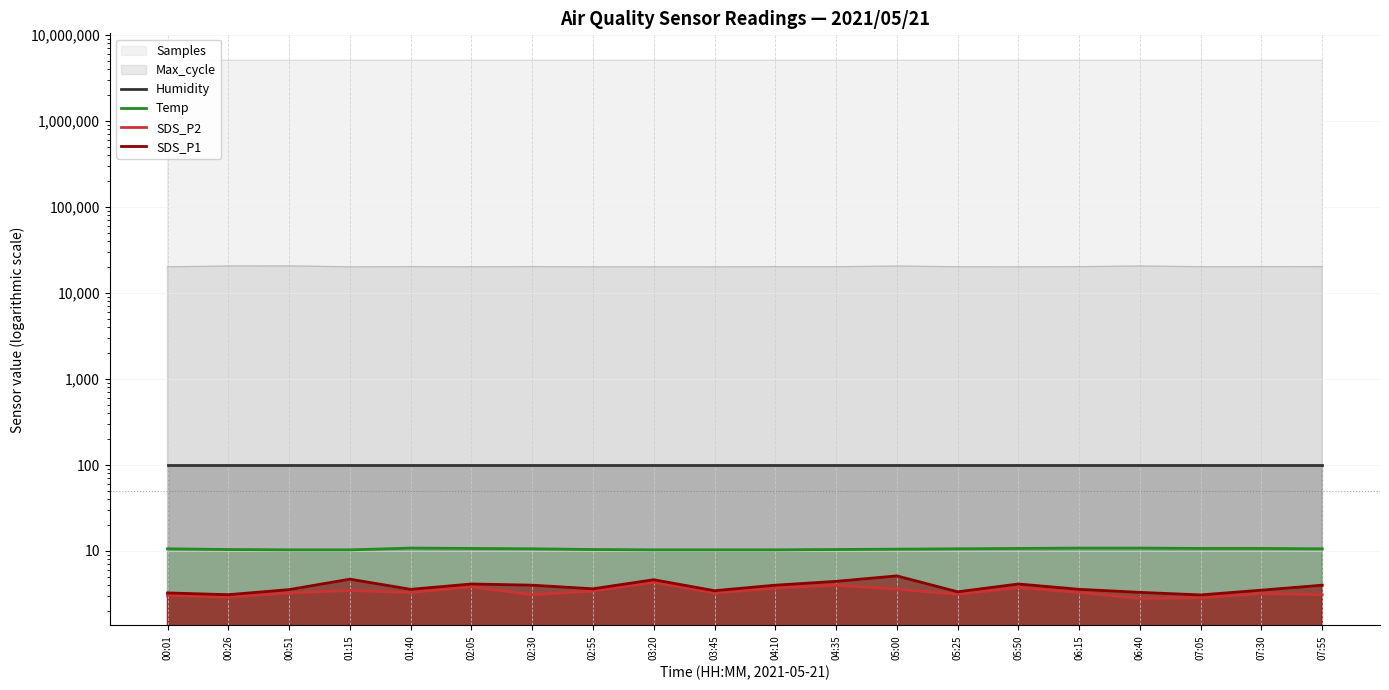

The SDS_P2 series shows 3.5 at 01:15. True or false?

True